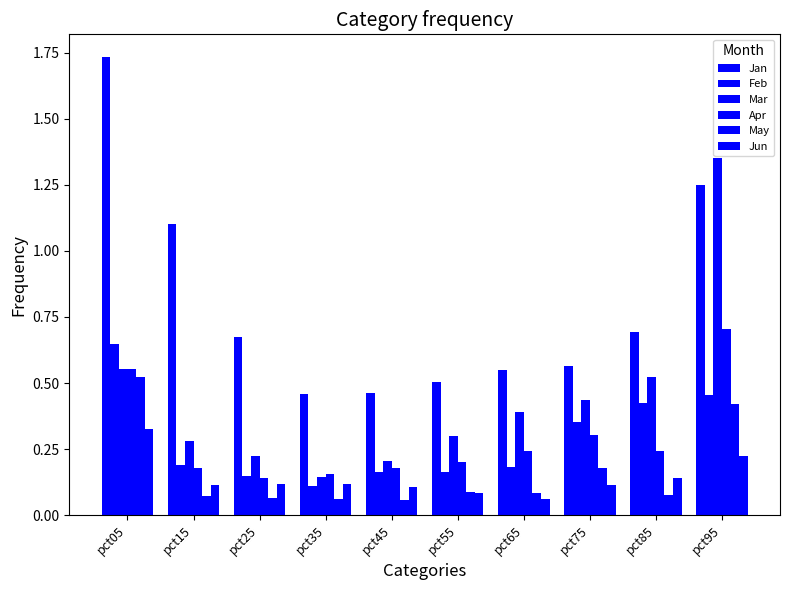

Reading right to left, list all the values displayed in this chart.

Jan: pct95=1.3	pct85=0.7	pct75=0.6	pct65=0.5	pct55=0.5	pct45=0.5	pct35=0.5	pct25=0.7	pct15=1.1	pct05=1.7
Feb: pct95=0.5	pct85=0.4	pct75=0.4	pct65=0.2	pct55=0.2	pct45=0.2	pct35=0.1	pct25=0.1	pct15=0.2	pct05=0.6
Mar: pct95=1.4	pct85=0.5	pct75=0.4	pct65=0.4	pct55=0.3	pct45=0.2	pct35=0.1	pct25=0.2	pct15=0.3	pct05=0.6
Apr: pct95=0.7	pct85=0.2	pct75=0.3	pct65=0.2	pct55=0.2	pct45=0.2	pct35=0.2	pct25=0.1	pct15=0.2	pct05=0.6
May: pct95=0.4	pct85=0.1	pct75=0.2	pct65=0.1	pct55=0.1	pct45=0.1	pct35=0.1	pct25=0.1	pct15=0.1	pct05=0.5
Jun: pct95=0.2	pct85=0.1	pct75=0.1	pct65=0.1	pct55=0.1	pct45=0.1	pct35=0.1	pct25=0.1	pct15=0.1	pct05=0.3